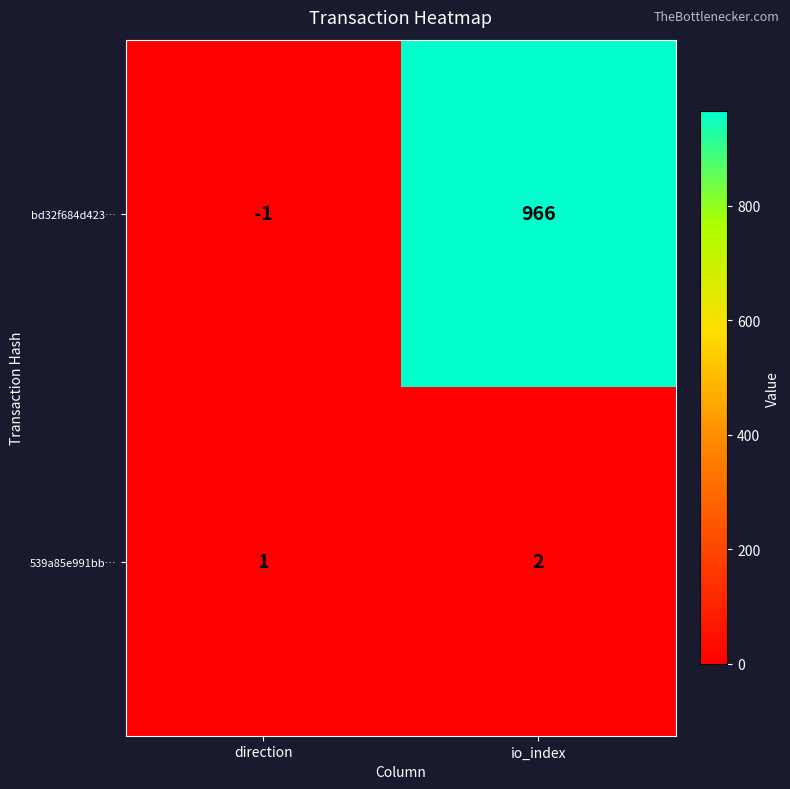

At which category is the sum across all series the highest?

io_index